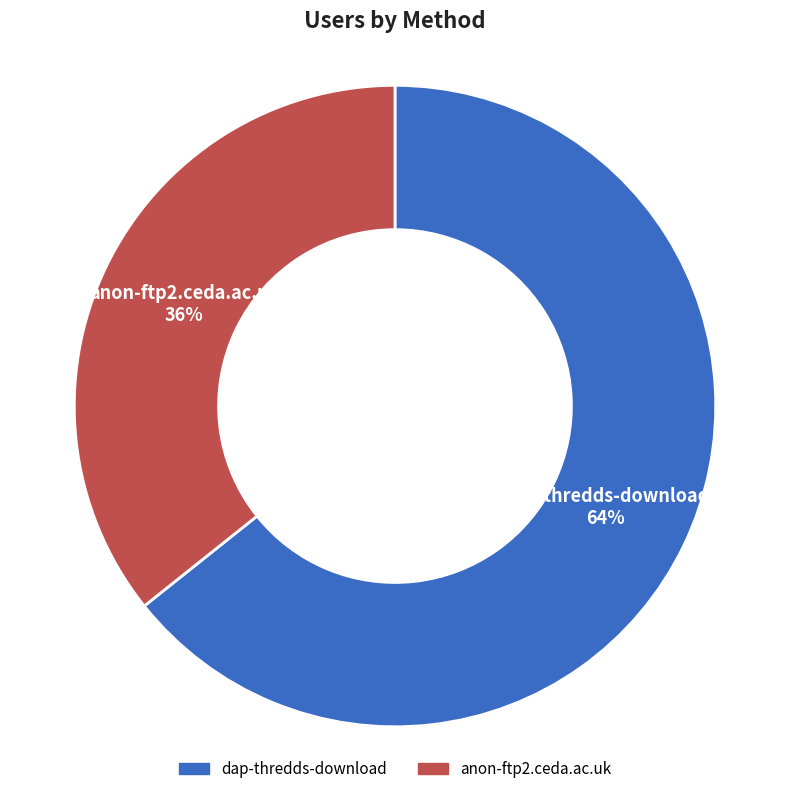

To the nearest percent, what is the combined percentage of anon-ftp2.ceda.ac.uk and dap-thredds-download?

100%